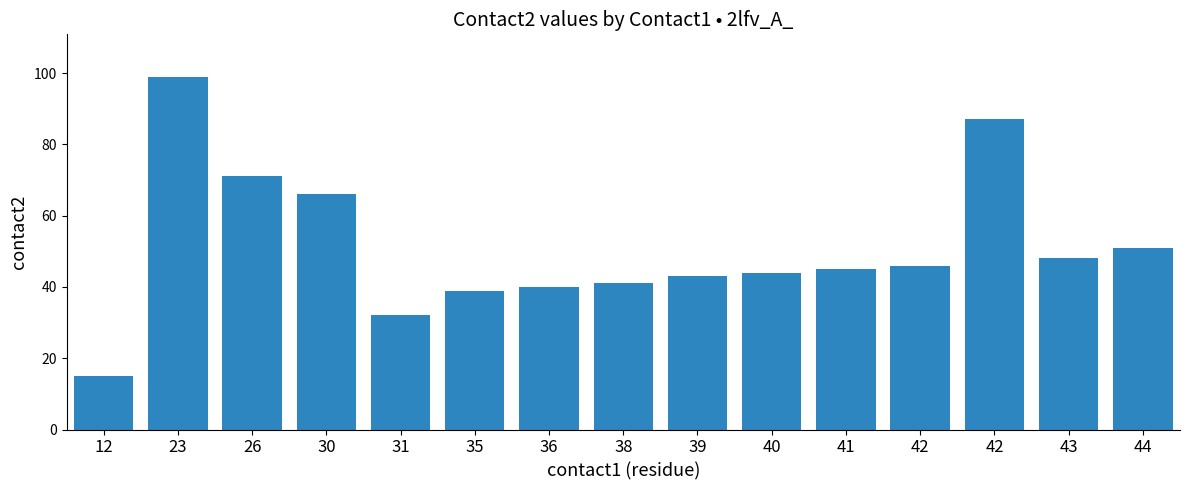

Reading left to right, transcribe all the data shown in this chart.

12=15	23=99	26=71	30=66	31=32	35=39	36=40	38=41	39=43	40=44	41=45	42=46	42=87	43=48	44=51